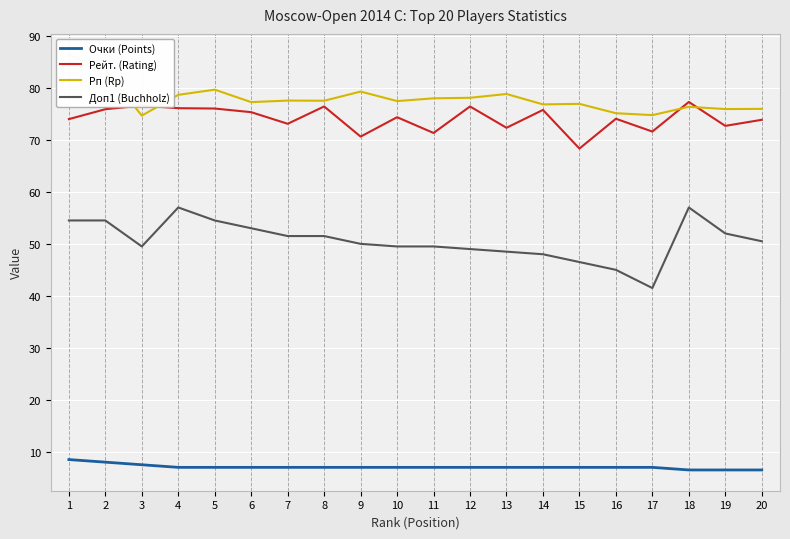

How many lines are shown in the chart?

4